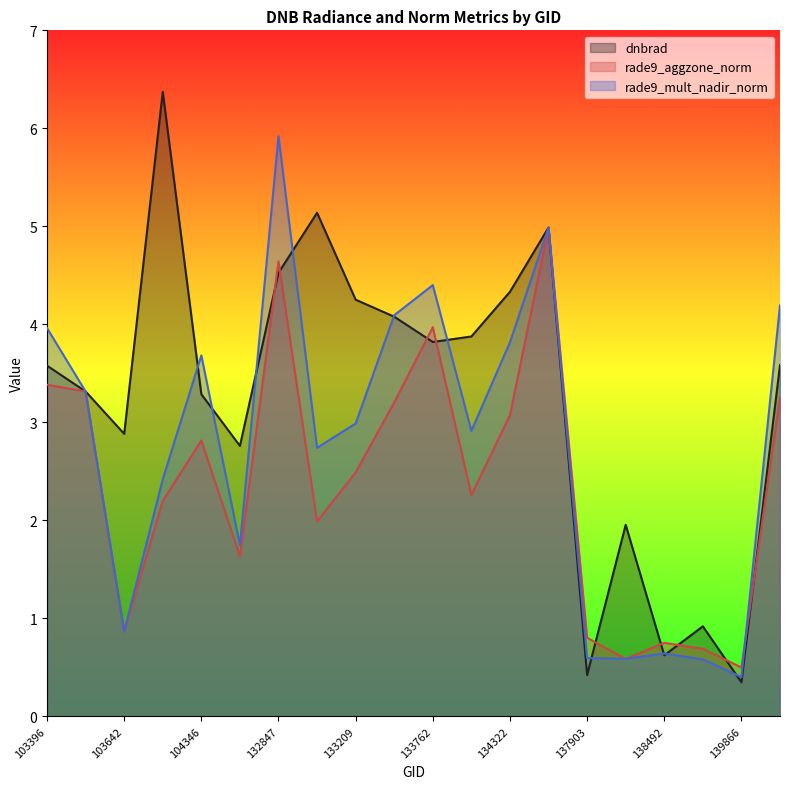

The value of rade9_mult_nadir_norm at 140059 is 6.1. True or false?

False